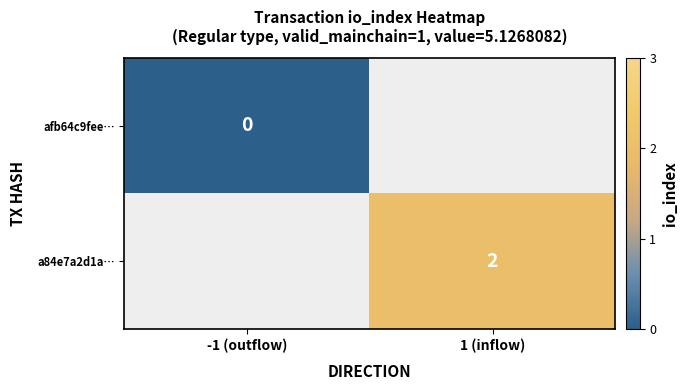

True or false: a84e7a2d1a… has a value of 4 at 1 (inflow).

False